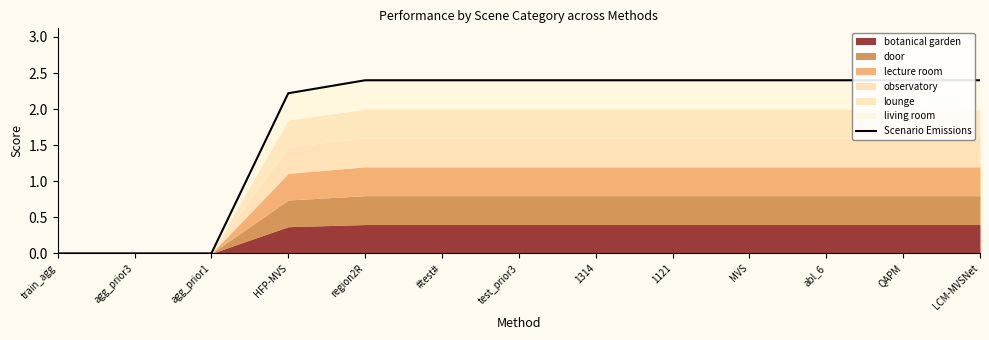

The value at abl_6 is 3.8. True or false?

False